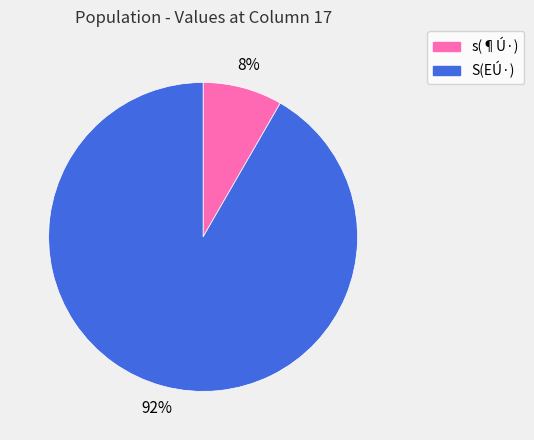

Is there any slice that represents more than half of the pie?

Yes